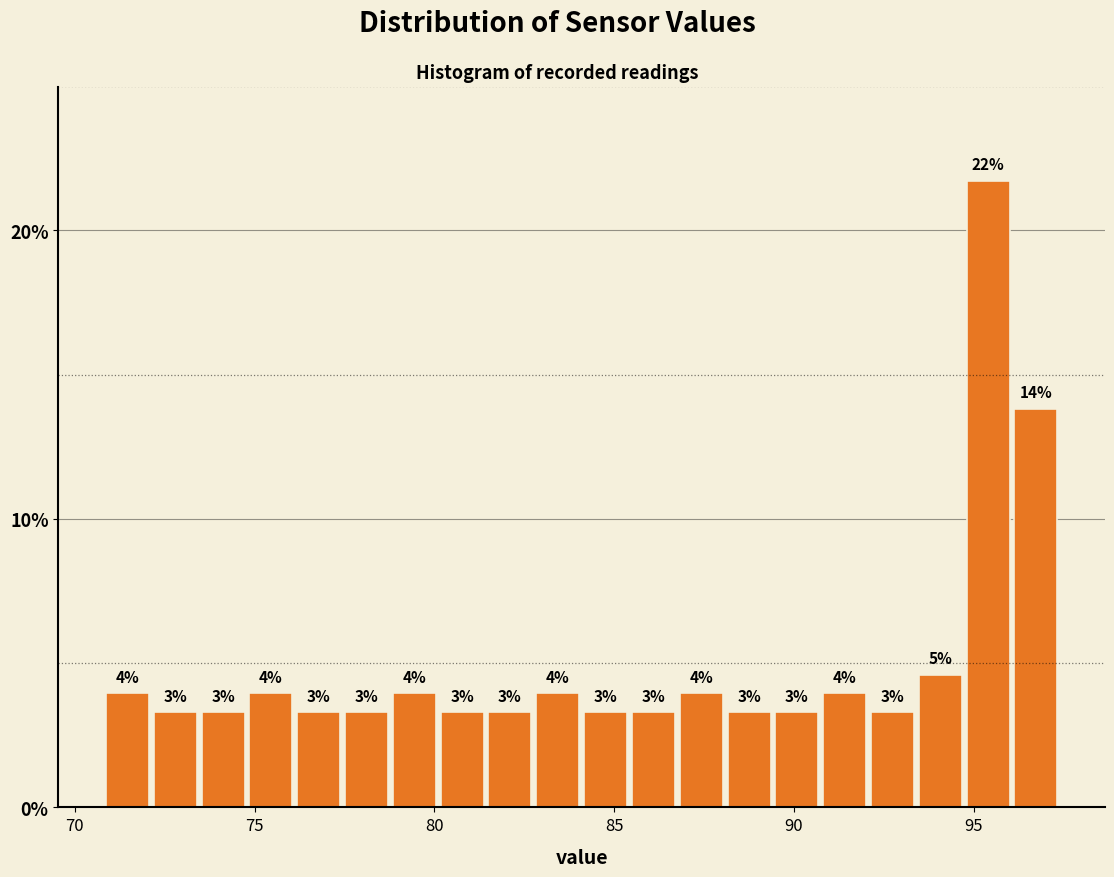

Read against the x-axis, roughly where is the centre of the tallest bar?

95.5